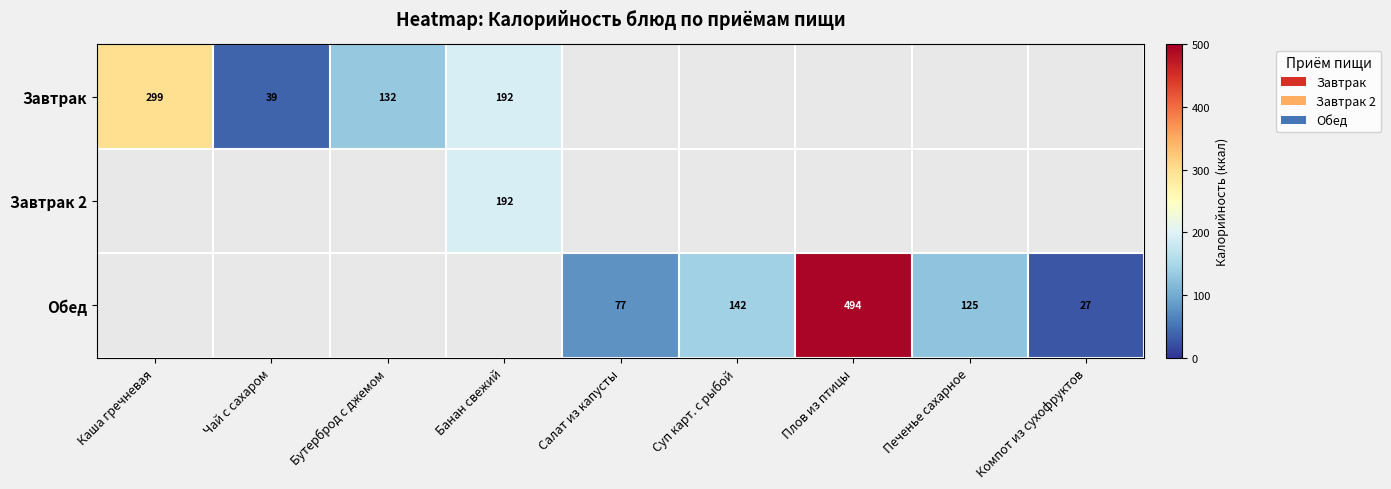

The Завтрак series shows 67 at Банан свежий. True or false?

False